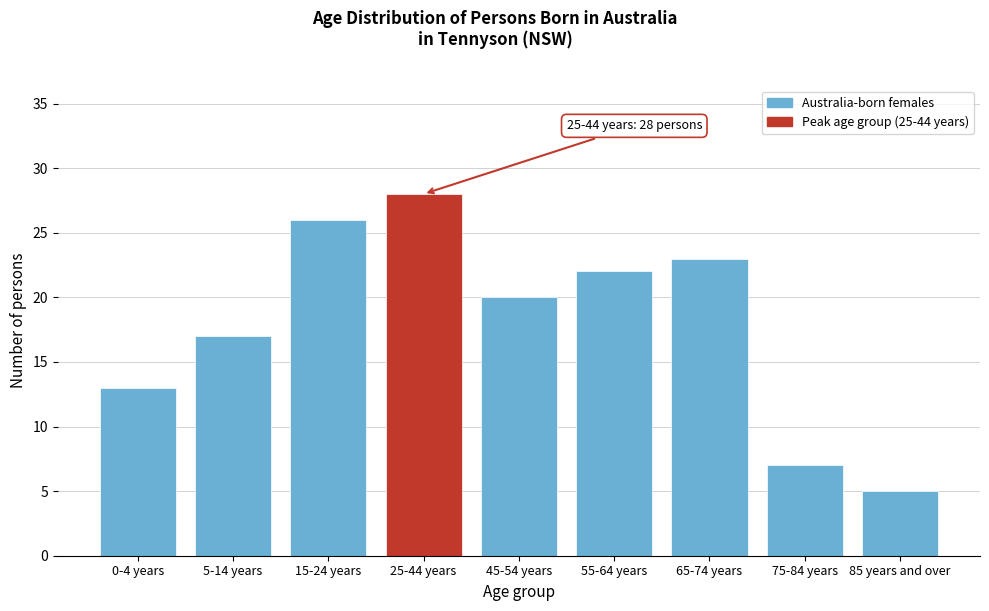

Reading right to left, transcribe all the data shown in this chart.

5	7	23	22	20	28	26	17	13